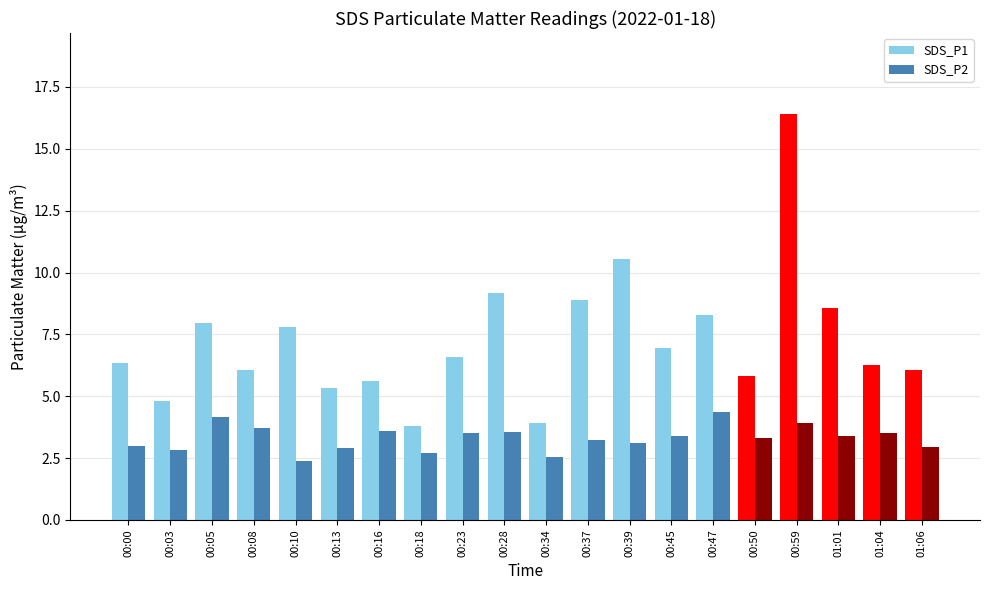

Which series has the largest total across all categories?

SDS_P1